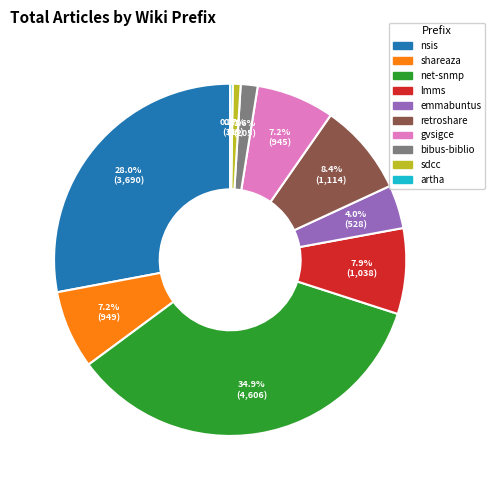

Is sdcc the majority of the pie?

No